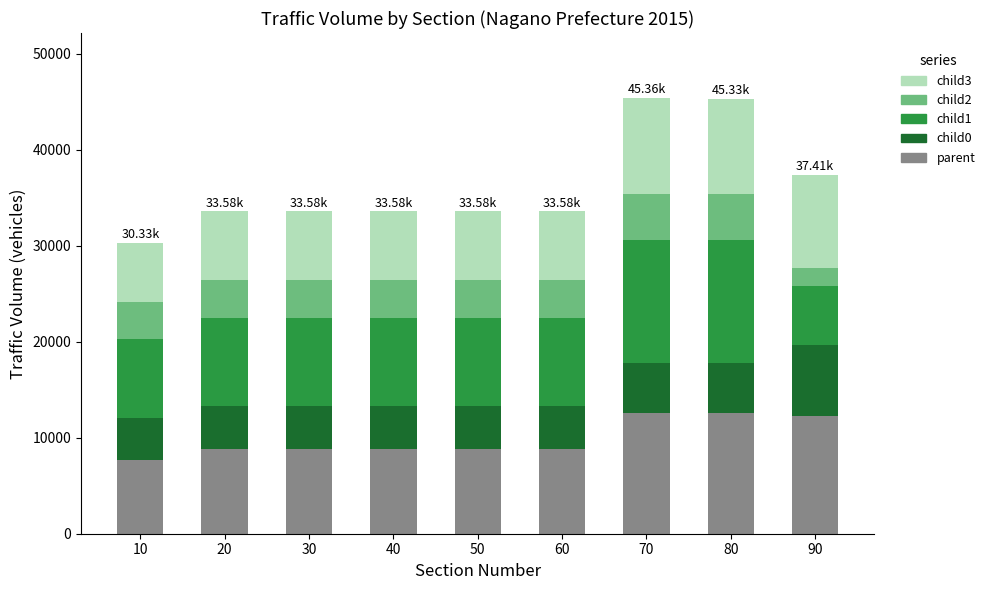

What is the sum of the parent values at 30 and 10?

16531